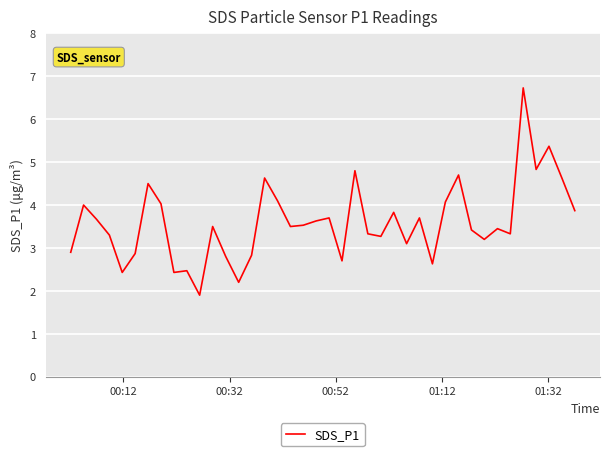

What is the difference between the maximum and minimum values?

4.8